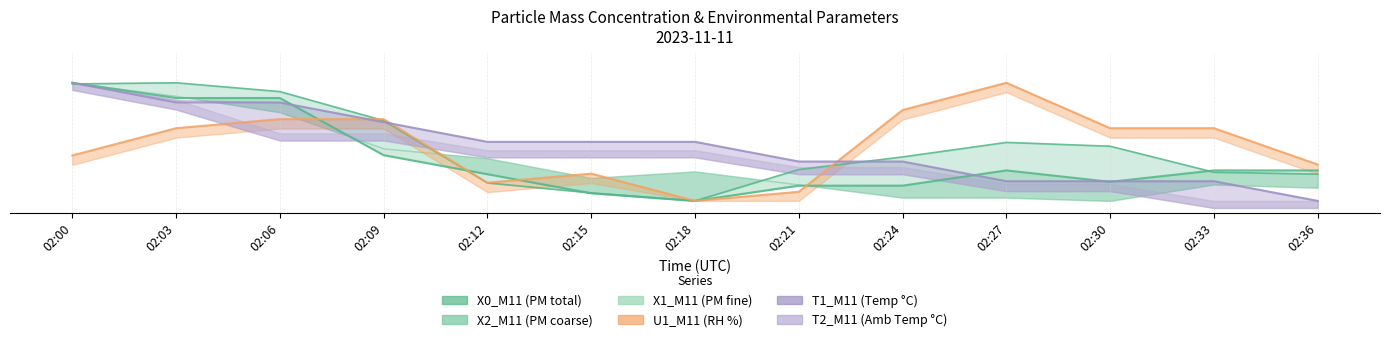

Is this an area chart (filled region under the line)?

No